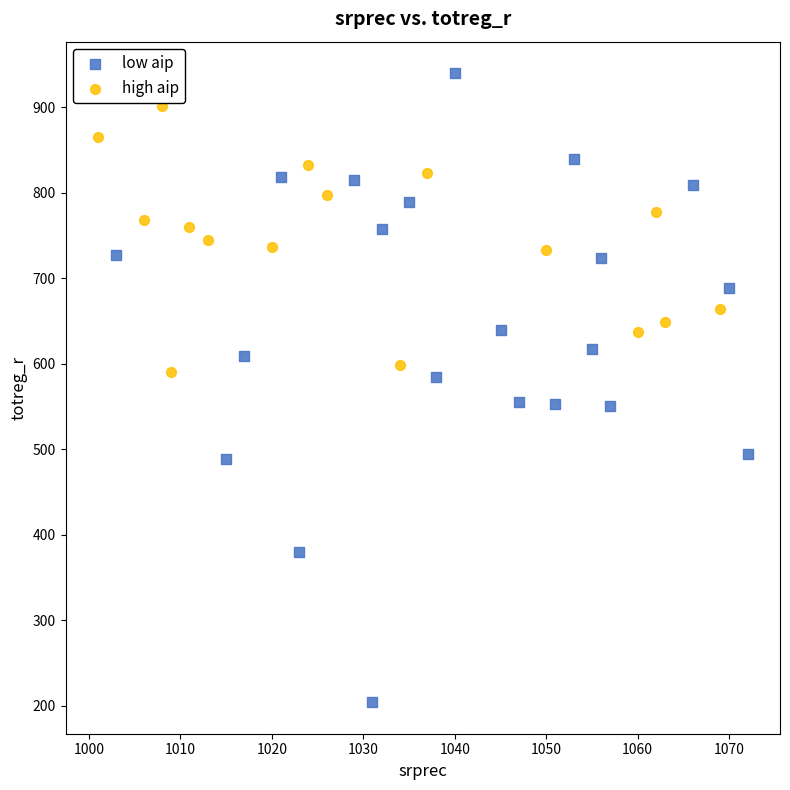

What are all the series names shown in the legend?

low aip, high aip